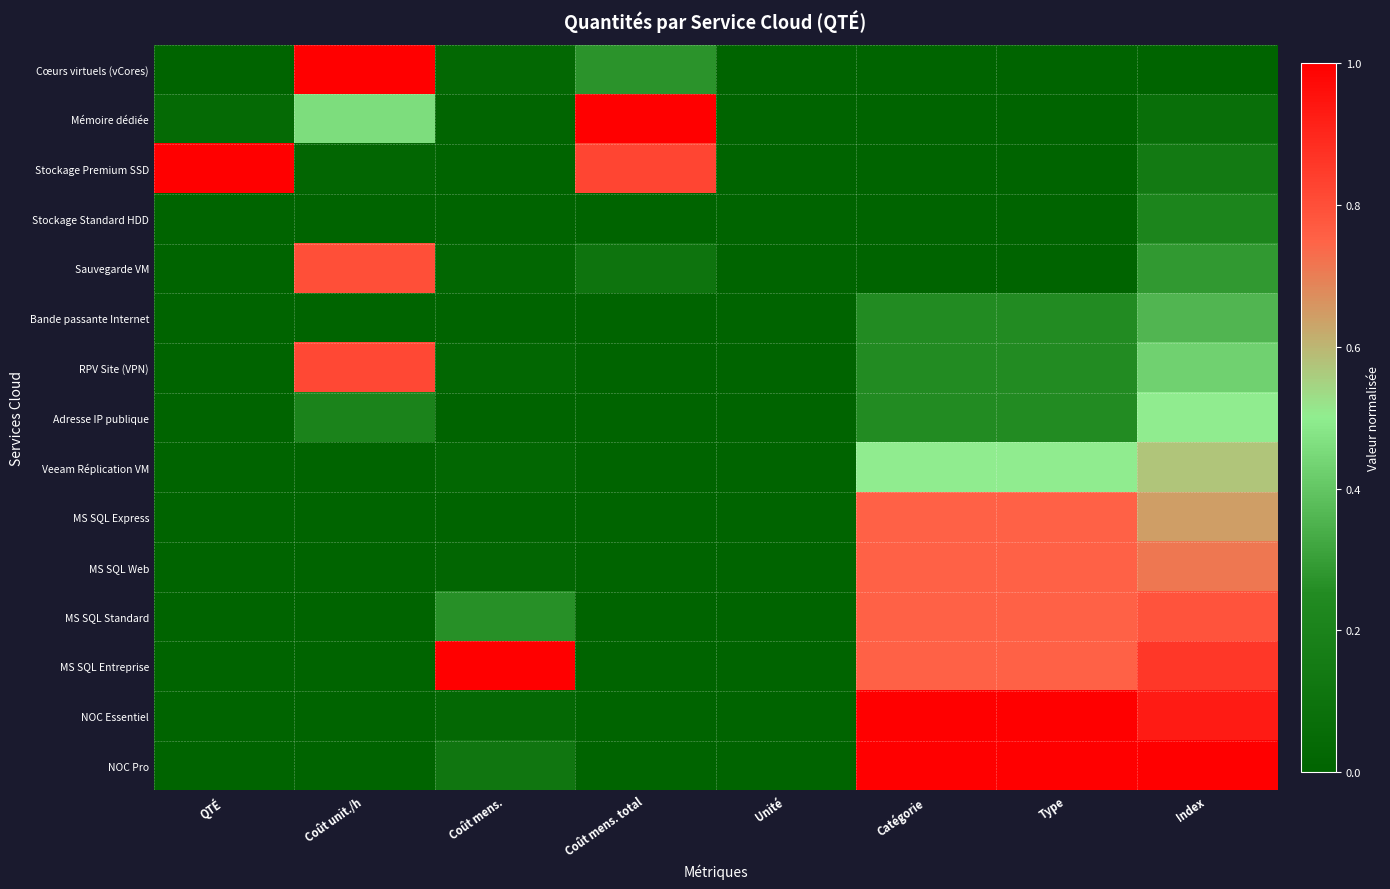

Reading left to right, list all the values displayed in this chart.

Cœurs virtuels (vCores): QTÉ=0.0	Coût unit./h=1.0	Coût mens.=0.0	Coût mens. total=0.3	Unité=0.0	Catégorie=0.0	Type=0.0	Index=0.0
Mémoire dédiée: QTÉ=0.0	Coût unit./h=0.5	Coût mens.=0.0	Coût mens. total=1.0	Unité=0.0	Catégorie=0.0	Type=0.0	Index=0.1
Stockage Premium SSD: QTÉ=1.0	Coût unit./h=0.0	Coût mens.=0.0	Coût mens. total=0.8	Unité=0.0	Catégorie=0.0	Type=0.0	Index=0.1
Stockage Standard HDD: QTÉ=0.0	Coût unit./h=0.0	Coût mens.=0.0	Coût mens. total=0.0	Unité=0.0	Catégorie=0.0	Type=0.0	Index=0.2
Sauvegarde VM: QTÉ=0.0	Coût unit./h=0.8	Coût mens.=0.0	Coût mens. total=0.1	Unité=0.0	Catégorie=0.0	Type=0.0	Index=0.3
Bande passante Internet: QTÉ=0.0	Coût unit./h=0.0	Coût mens.=0.0	Coût mens. total=0.0	Unité=0.0	Catégorie=0.2	Type=0.2	Index=0.4
RPV Site (VPN): QTÉ=0.0	Coût unit./h=0.8	Coût mens.=0.0	Coût mens. total=0.0	Unité=0.0	Catégorie=0.2	Type=0.2	Index=0.4
Adresse IP publique: QTÉ=0.0	Coût unit./h=0.2	Coût mens.=0.0	Coût mens. total=0.0	Unité=0.0	Catégorie=0.2	Type=0.2	Index=0.5
Veeam Réplication VM: QTÉ=0.0	Coût unit./h=0.0	Coût mens.=0.0	Coût mens. total=0.0	Unité=0.0	Catégorie=0.5	Type=0.5	Index=0.6
MS SQL Express: QTÉ=0.0	Coût unit./h=0.0	Coût mens.=0.0	Coût mens. total=0.0	Unité=0.0	Catégorie=0.8	Type=0.8	Index=0.6
MS SQL Web: QTÉ=0.0	Coût unit./h=0.0	Coût mens.=0.0	Coût mens. total=0.0	Unité=0.0	Catégorie=0.8	Type=0.8	Index=0.7
MS SQL Standard: QTÉ=0.0	Coût unit./h=0.0	Coût mens.=0.3	Coût mens. total=0.0	Unité=0.0	Catégorie=0.8	Type=0.8	Index=0.8
MS SQL Entreprise: QTÉ=0.0	Coût unit./h=0.0	Coût mens.=1.0	Coût mens. total=0.0	Unité=0.0	Catégorie=0.8	Type=0.8	Index=0.9
NOC Essentiel: QTÉ=0.0	Coût unit./h=0.0	Coût mens.=0.0	Coût mens. total=0.0	Unité=0.0	Catégorie=1.0	Type=1.0	Index=0.9
NOC Pro: QTÉ=0.0	Coût unit./h=0.0	Coût mens.=0.1	Coût mens. total=0.0	Unité=0.0	Catégorie=1.0	Type=1.0	Index=1.0